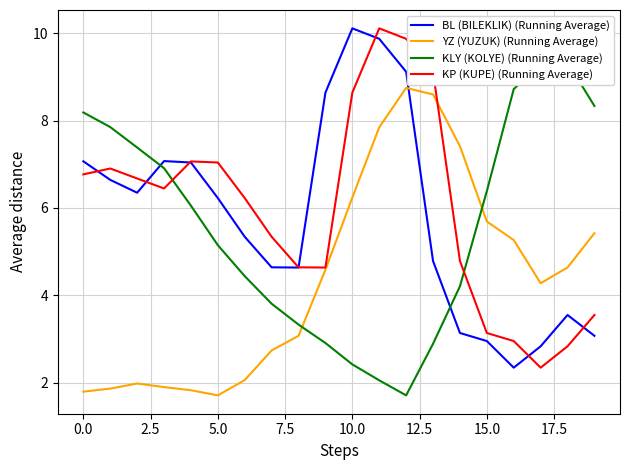

How many times do KLY (KOLYE) (Running Average) and BL (BILEKLIK) (Running Average) cross each other?

2